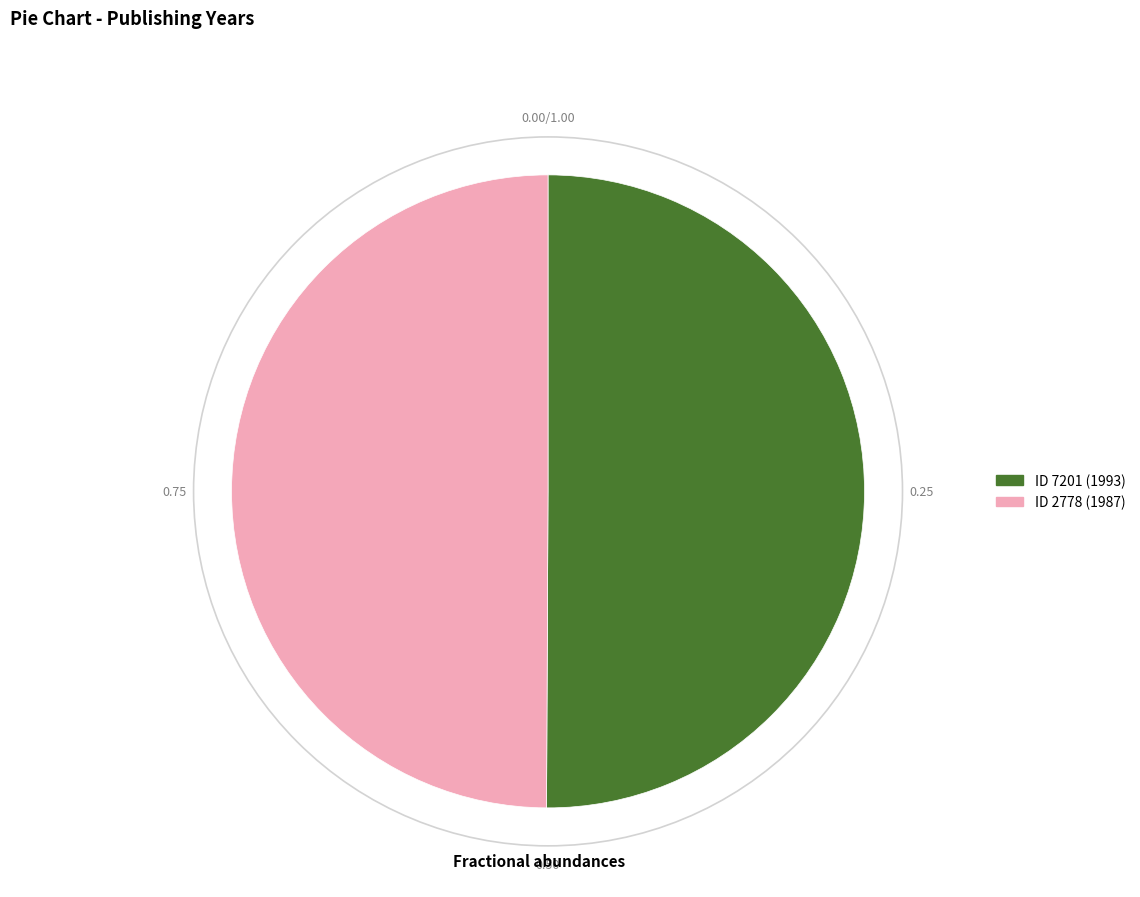

Count the number of slices in the pie.

2